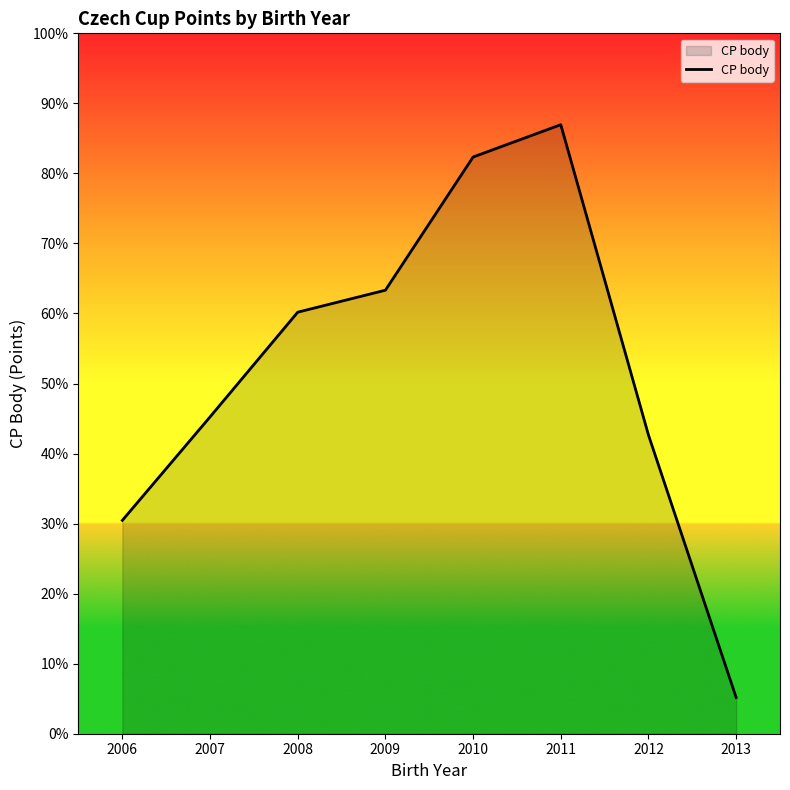

True or false: the data has more than 1 interior local peaks.

False